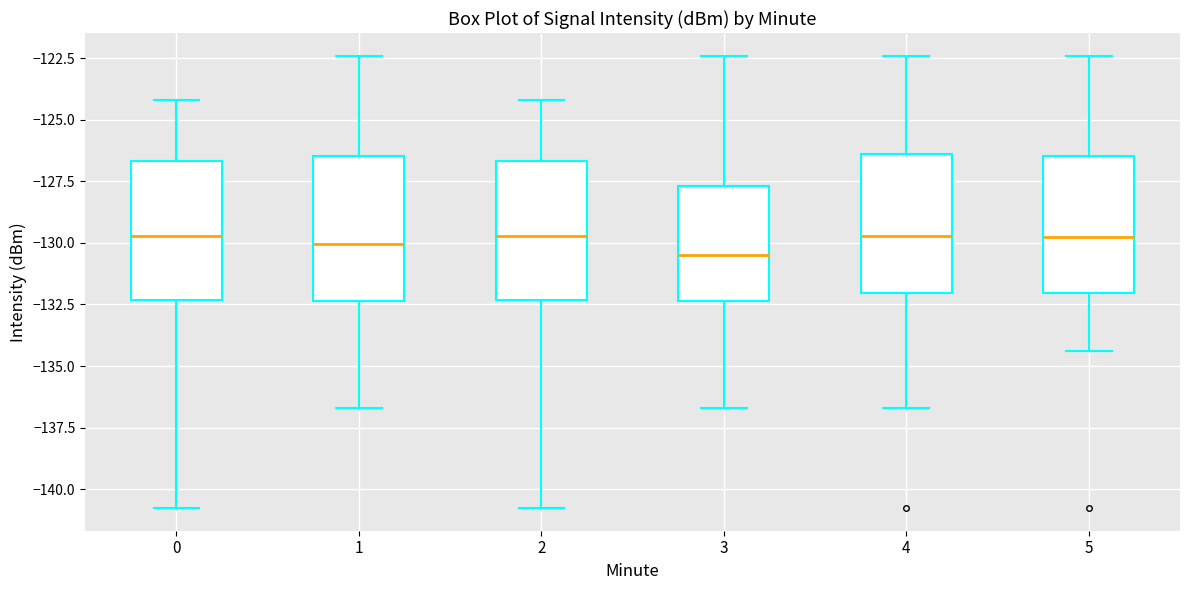

Reading left to right, transcribe this box plot: for each box, give where its median line is, the range the box spans, and where its two whiskers end, as read against the y-axis. The values are not printed on the chart, so give them approximately, as read against the axis.

0: median -129.5, box -132.5 to -126.5, whiskers -141.0 to -124.0
1: median -130.0, box -132.5 to -126.5, whiskers -136.5 to -122.5
2: median -129.5, box -132.5 to -126.5, whiskers -141.0 to -124.0
3: median -130.5, box -132.5 to -127.5, whiskers -136.5 to -122.5
4: median -129.5, box -132.0 to -126.5, whiskers -136.5 to -122.5
5: median -130.0, box -132.0 to -126.5, whiskers -134.5 to -122.5